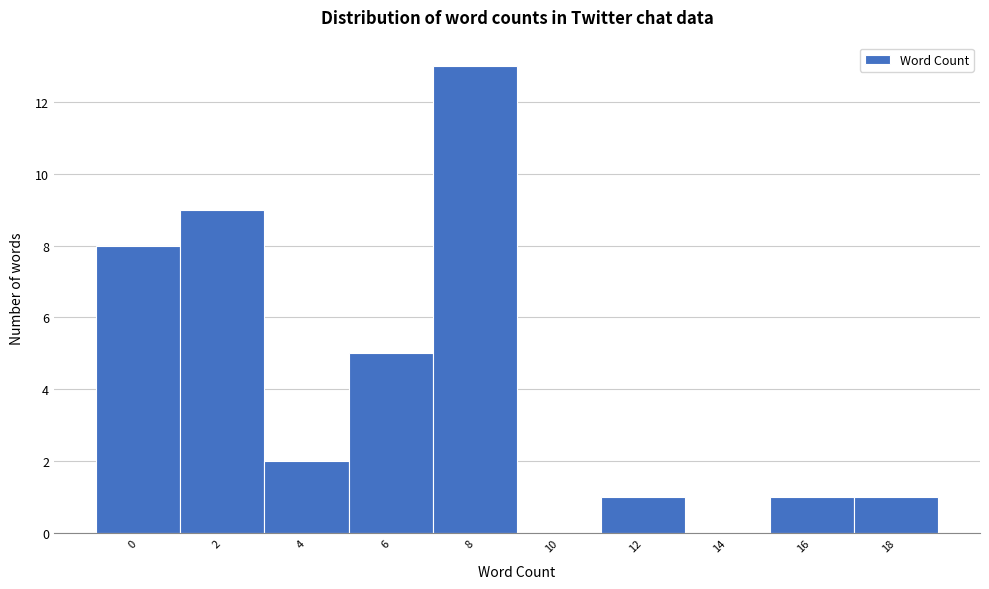

Reading left to right, transcribe all the data shown in this chart.

0=8	2=9	4=2	6=5	8=13	10=0	12=1	14=0	16=1	18=1